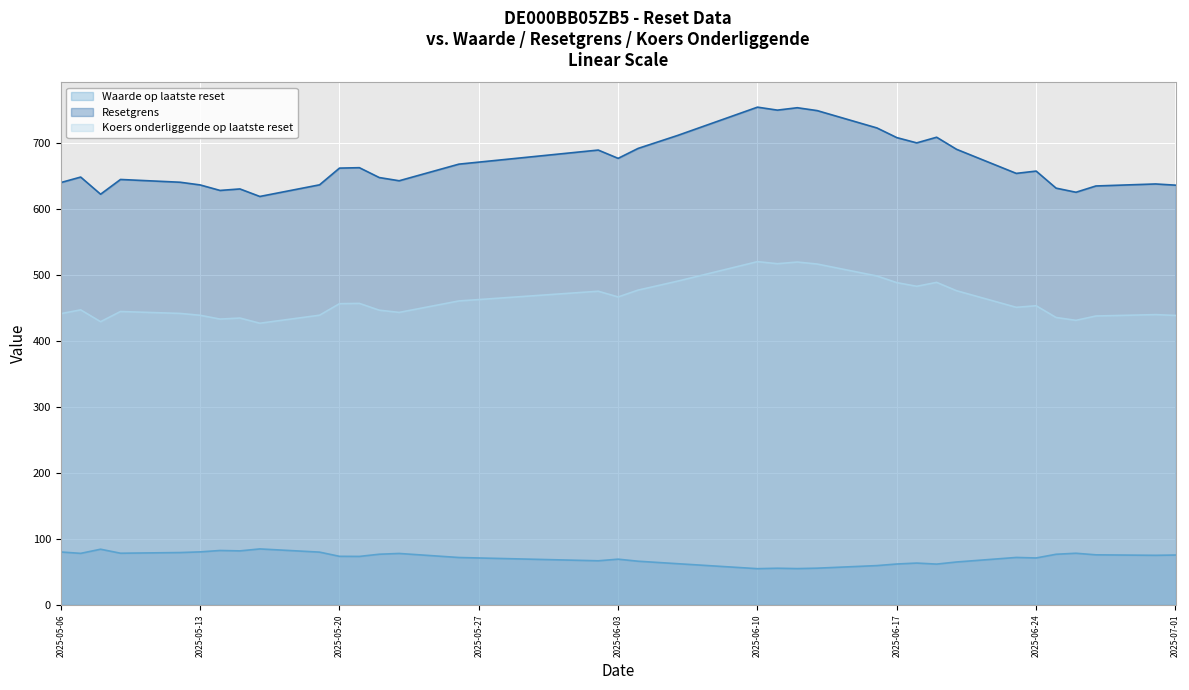

What is the maximum value shown in the chart?

753.7